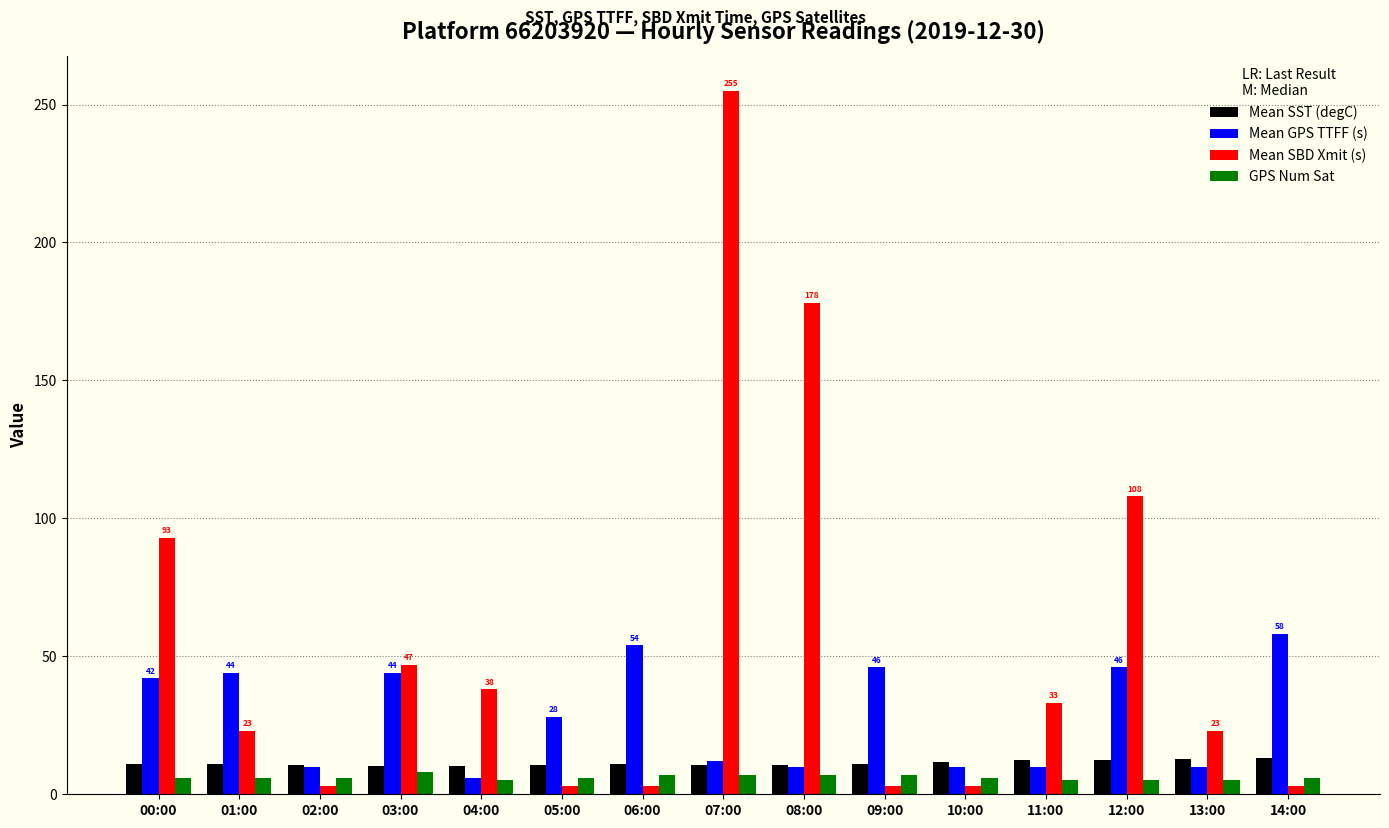

What is the minimum value shown in the chart?

3.0